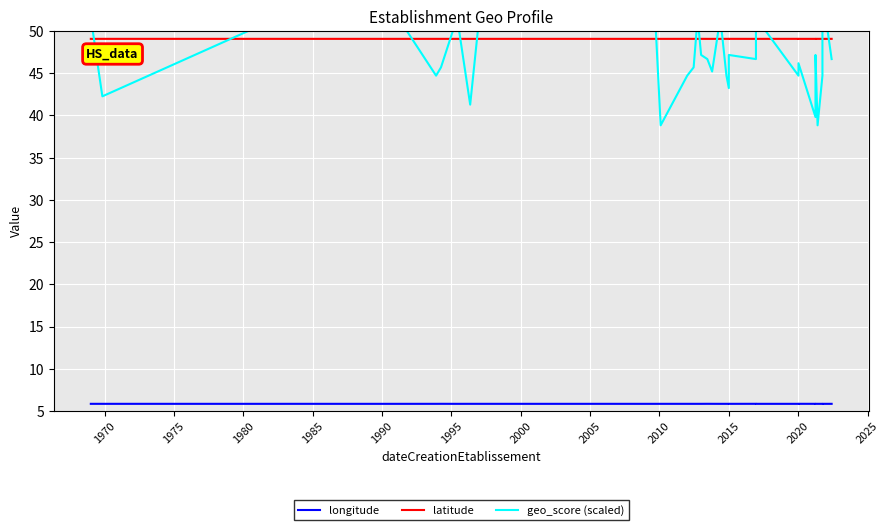

What is the value of the geo_score (scaled) point at the 36th from the left?

46.7